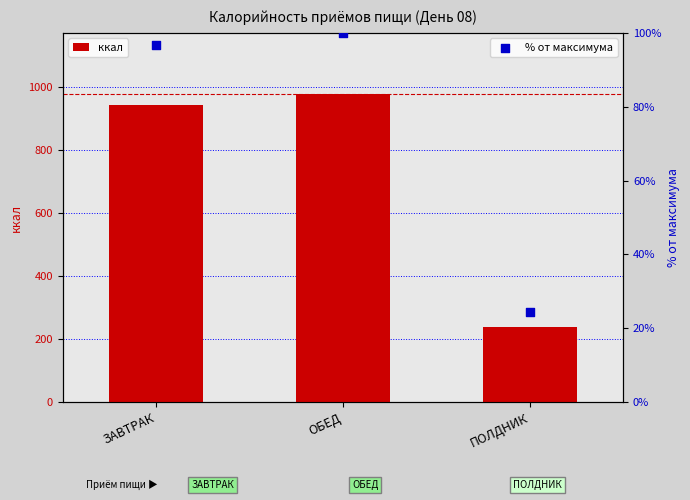

At which category is the sum across all series the highest?

ОБЕД